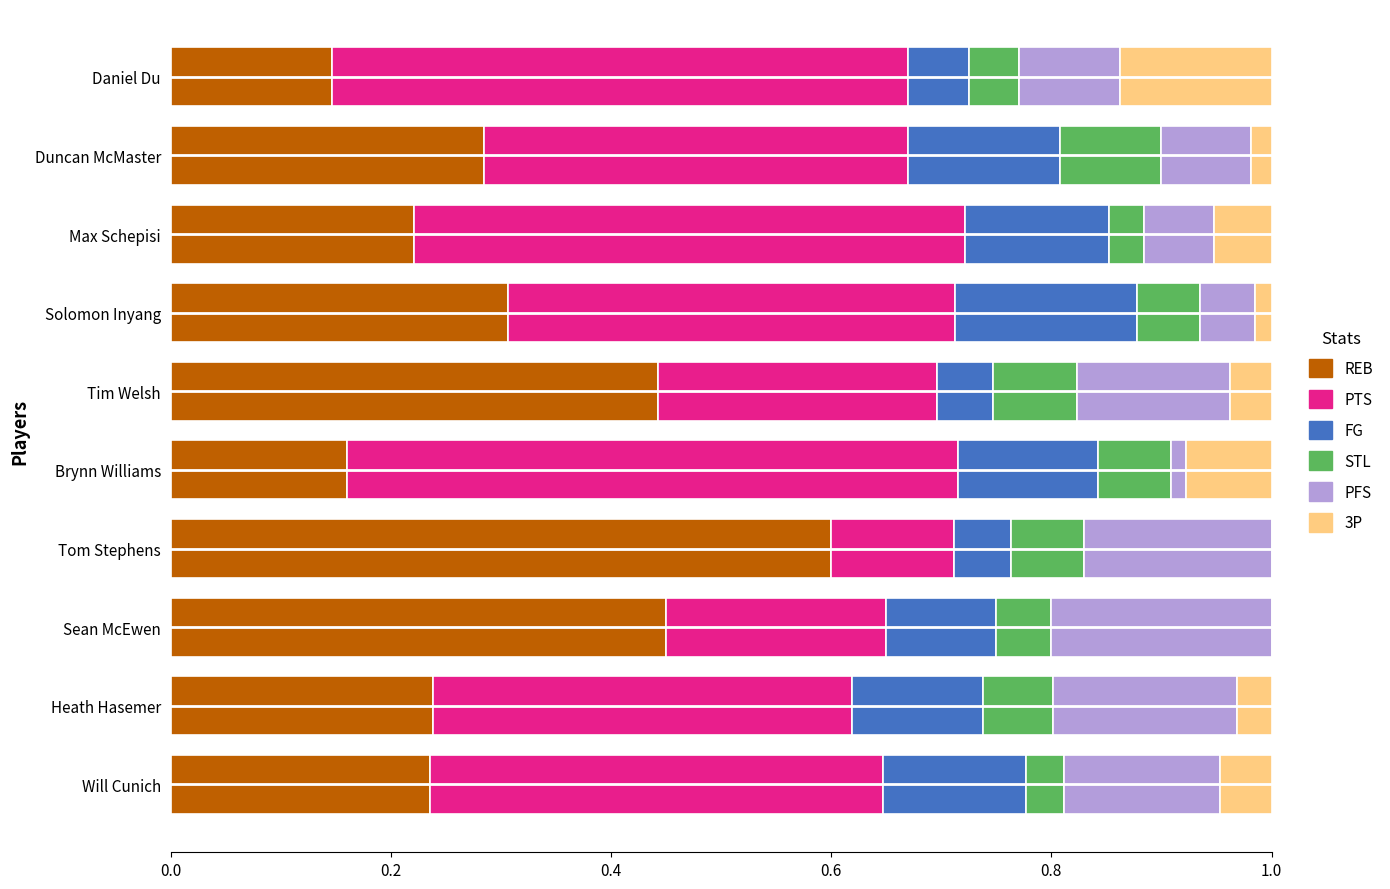

Which category has the highest value in the REB series?

Tom Stephens